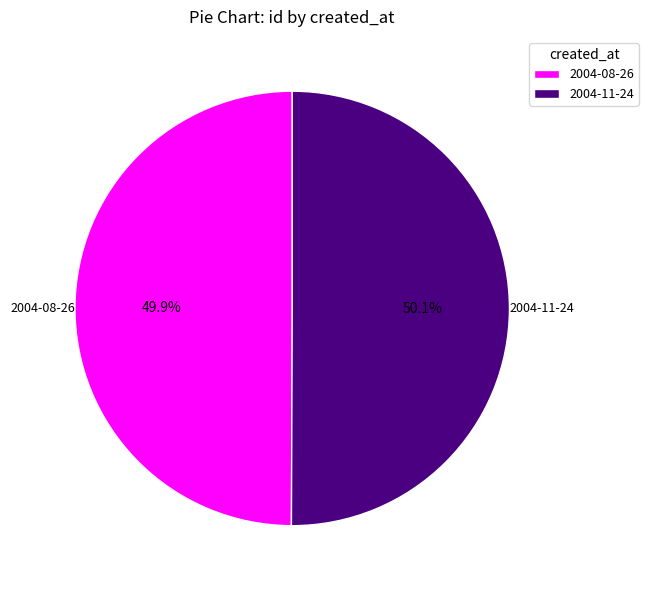

True or false: 2004-08-26 accounts for 50% of the total.

True